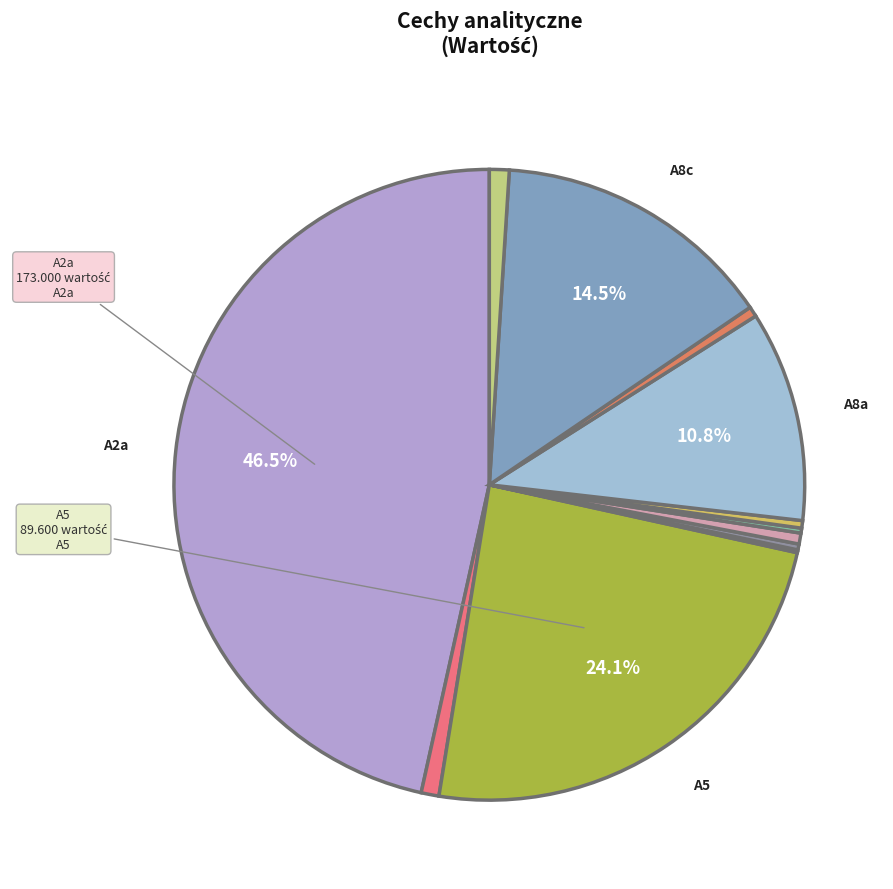

Which category has the biggest portion of the pie?

A2a